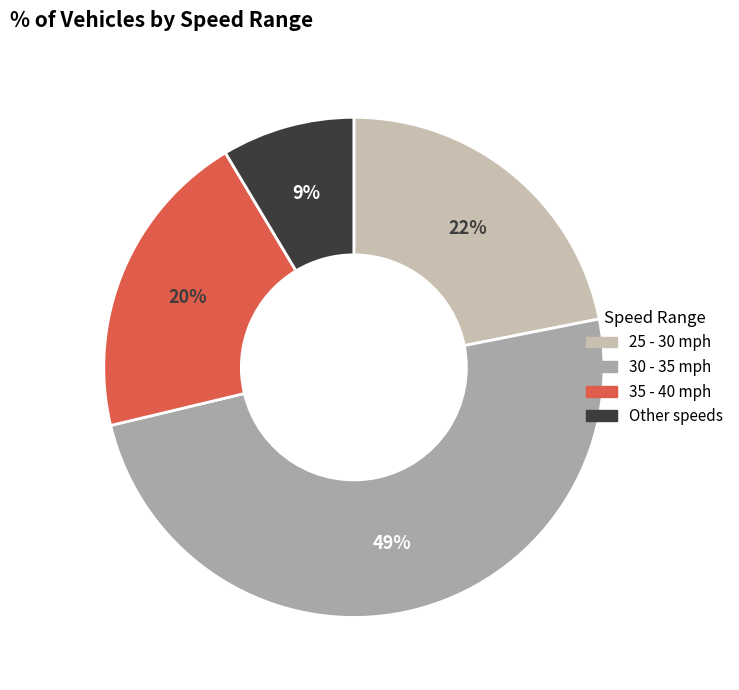

Do 35 - 40 and Other together represent more than half of the pie?

No